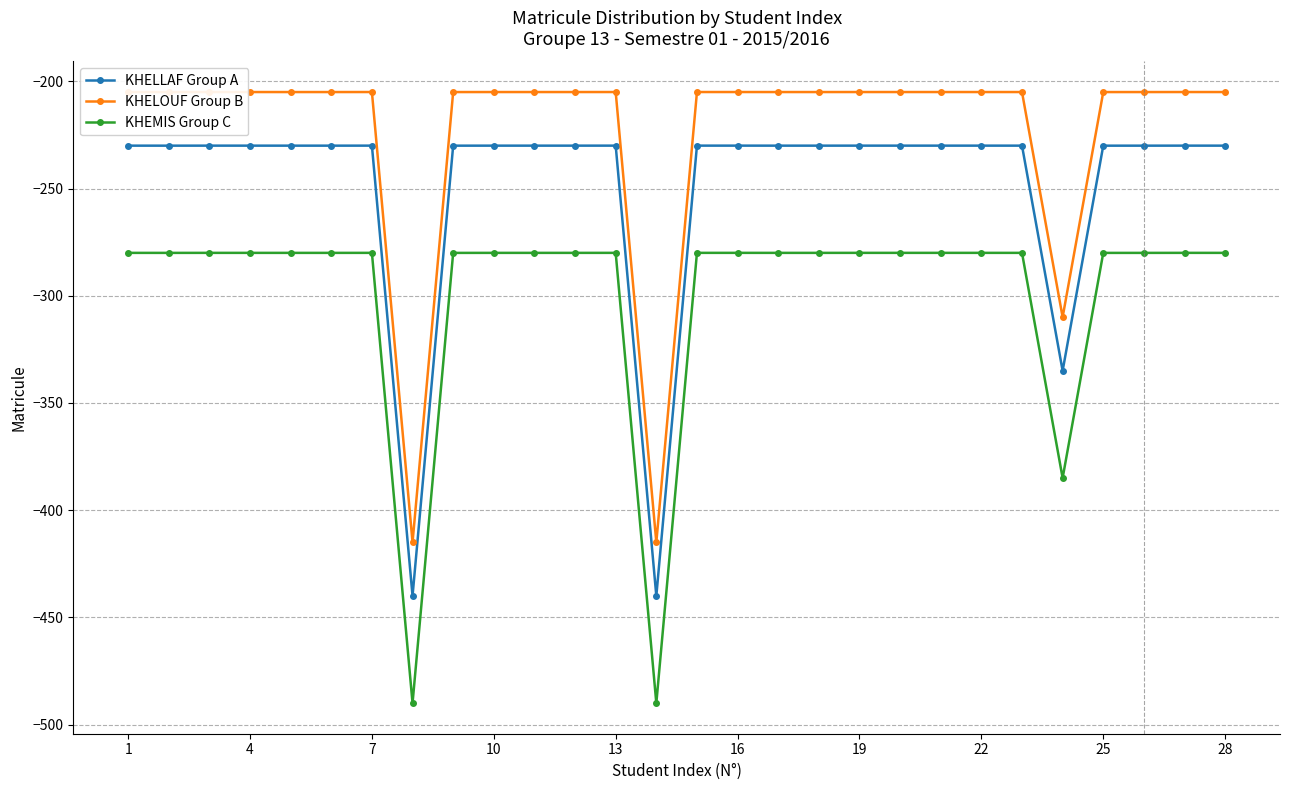

True or false: KHEMIS Group C has more than 2 interior local peaks.

True